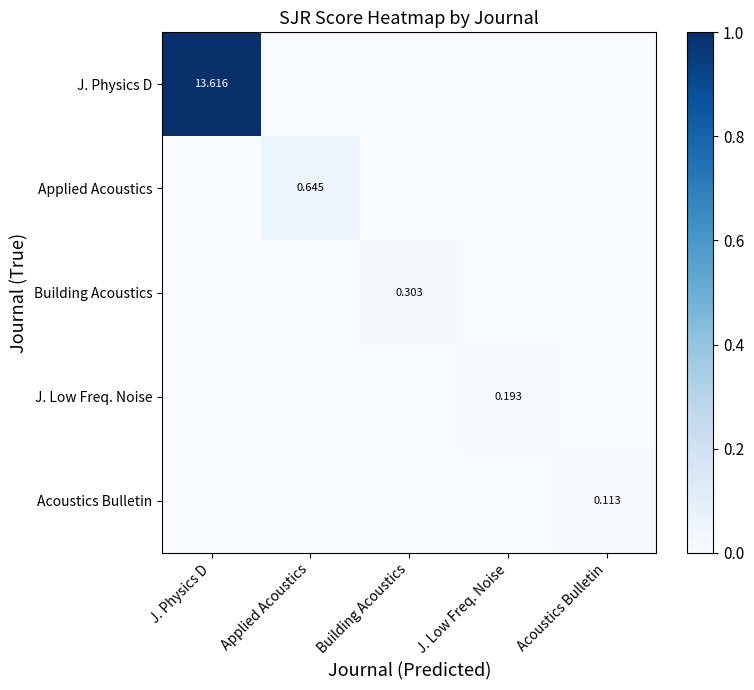

How many values in J. Low Freq. Noise are above zero?

1